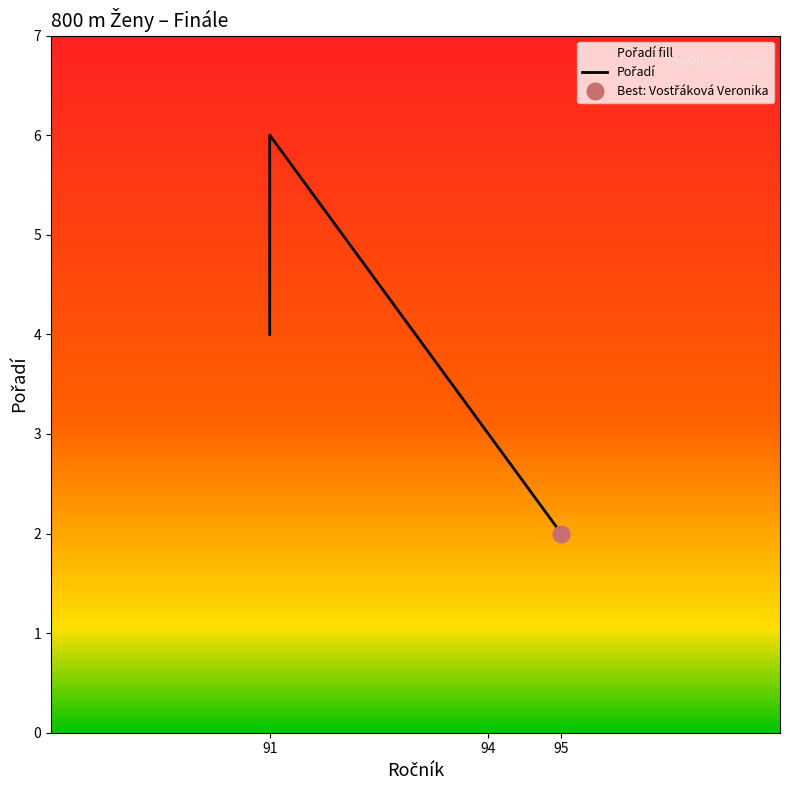

What is the value of the 2nd point from the left?

4